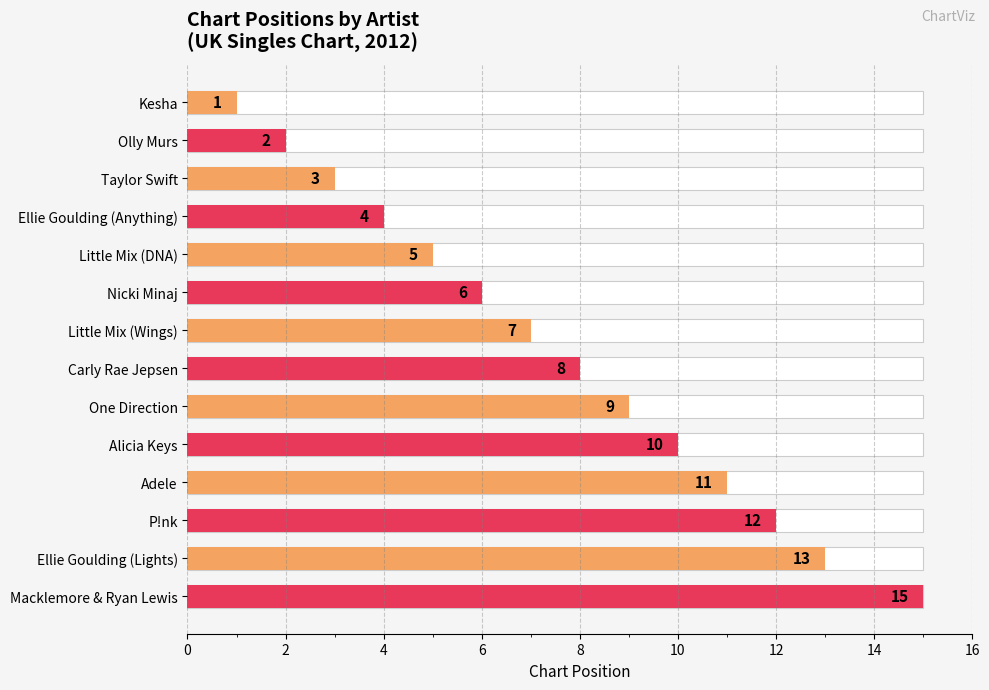

What is the difference between the second highest and second lowest values?

11